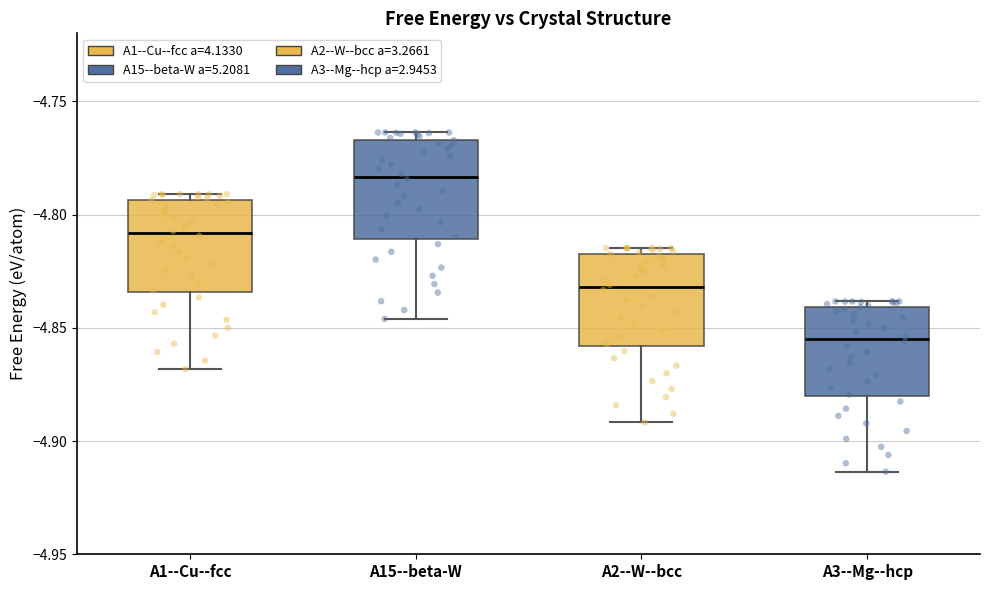

Reading left to right, transcribe this box plot: for each box, give where its median line is, the range the box spans, and where its two whiskers end, as read against the y-axis. The values are not printed on the chart, so give them approximately, as read against the axis.

A1--Cu--fcc: median -4.810, box -4.835 to -4.795, whiskers -4.870 to -4.790
A15--beta-W: median -4.785, box -4.810 to -4.765, whiskers -4.845 to -4.765 (just above the box's upper edge)
A2--W--bcc: median -4.830, box -4.860 to -4.815, whiskers -4.890 to -4.815 (just above the box's upper edge)
A3--Mg--hcp: median -4.855, box -4.880 to -4.840, whiskers -4.915 to -4.840 (just above the box's upper edge)